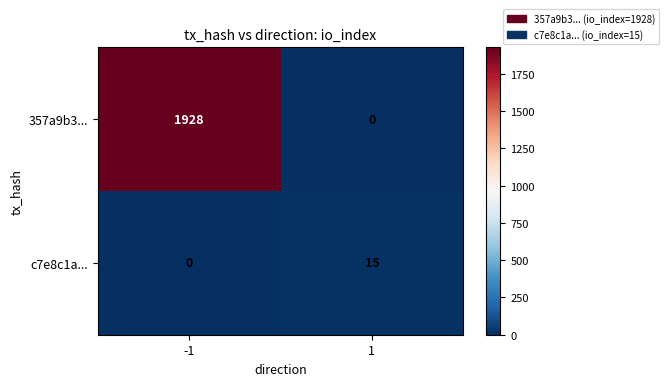

Reading left to right, extract all data points from this chart.

357a9b3...: 1928	0
c7e8c1a...: 0	15